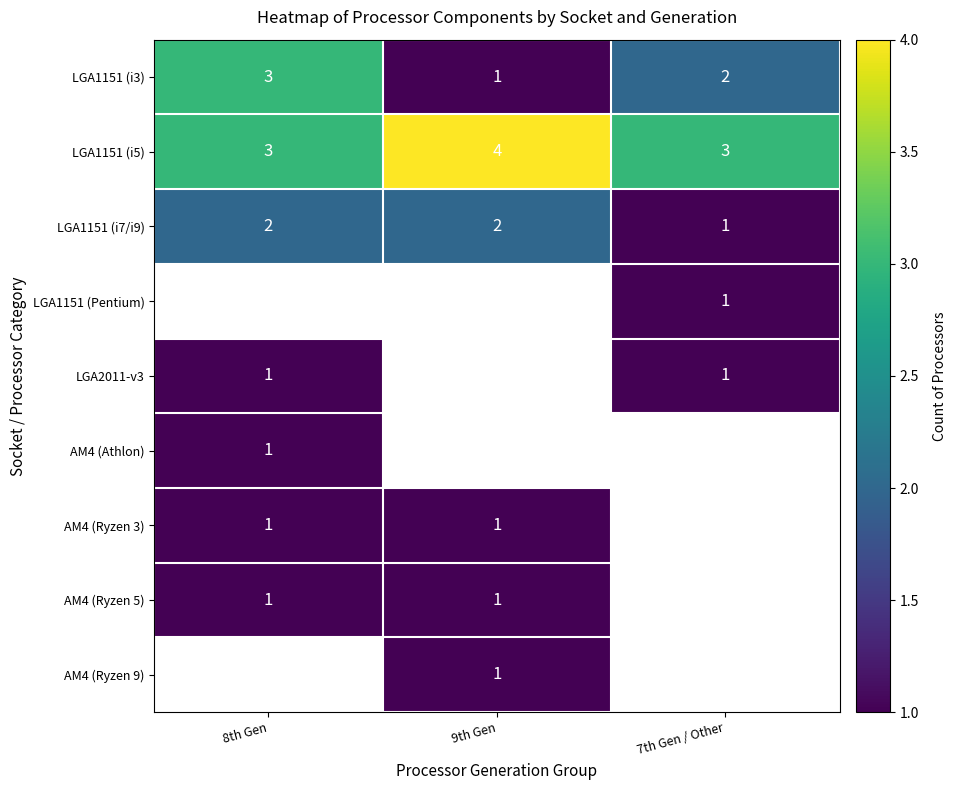

Is it true that LGA1151 (i5) equals 7 at 9th Gen?

False